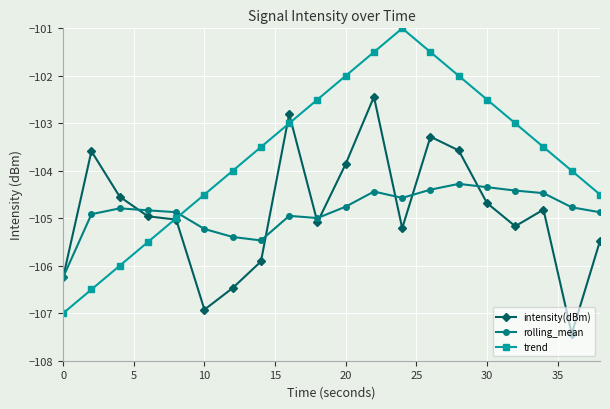

What is the lowest value of the trend series?

-107.0